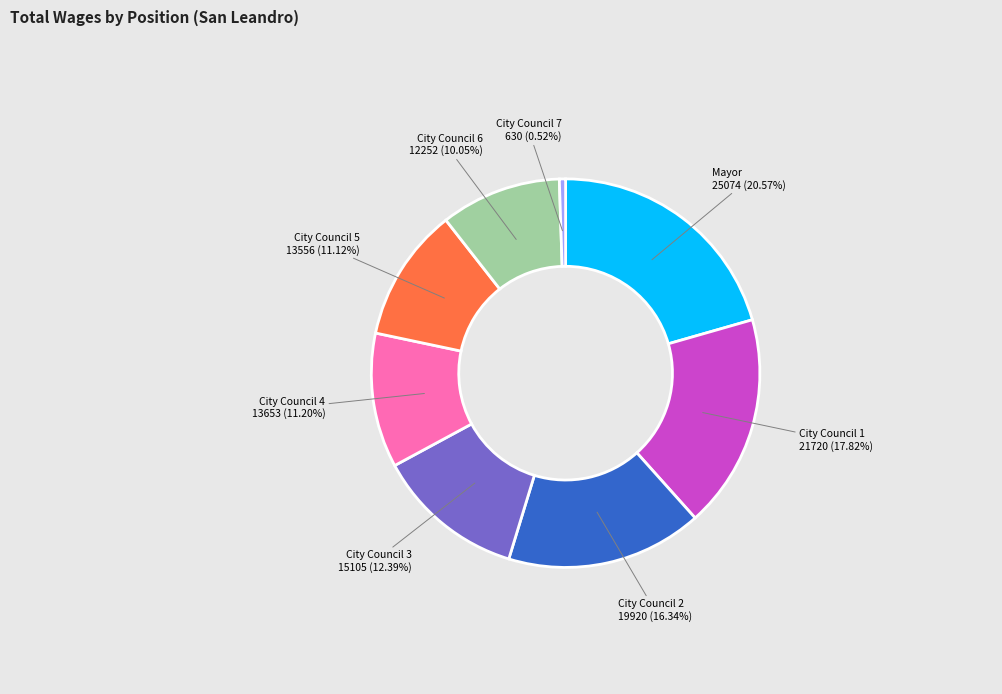

Is there any slice that represents more than half of the pie?

No